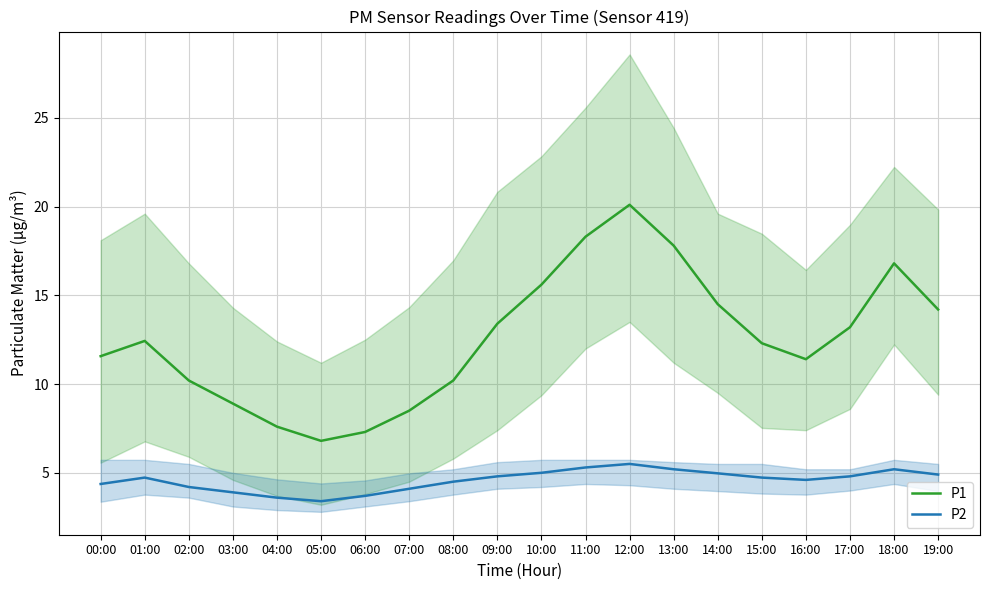

What is the smallest value displayed?

3.4